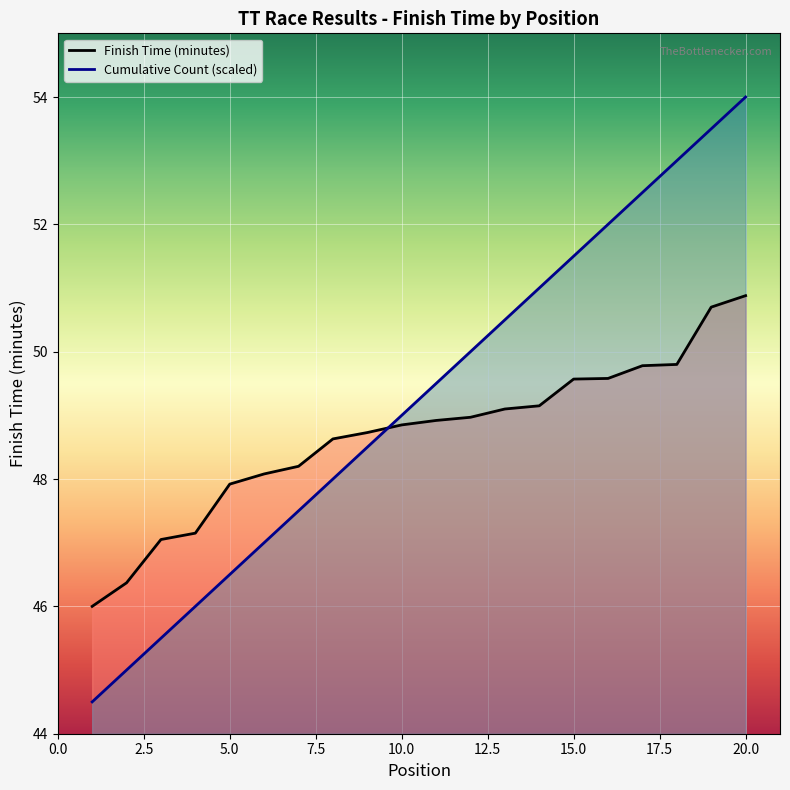

True or false: Cumulative Count and Finish Time (minutes) cross at least once.

True